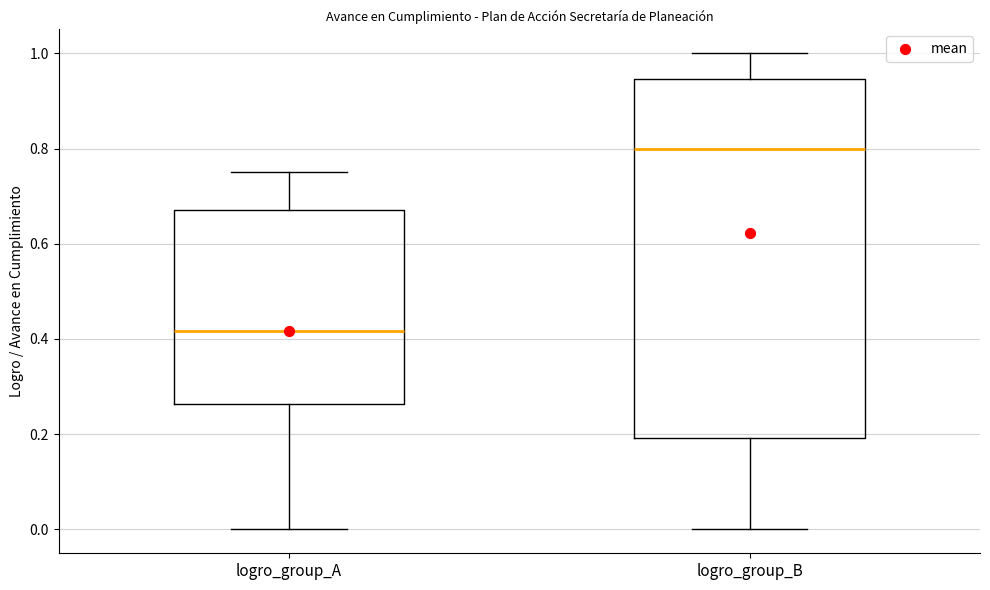

Reading left to right, read every box against the y-axis: the position of its median line, the range the box covers, and the ends of its whiskers. The values are not printed on the chart, so give them approximately, as read against the axis.

logro_group_A: median 0.42, box 0.26 to 0.68, whiskers 0.00 to 0.76
logro_group_B: median 0.80, box 0.20 to 0.94, whiskers 0.00 to 1.00